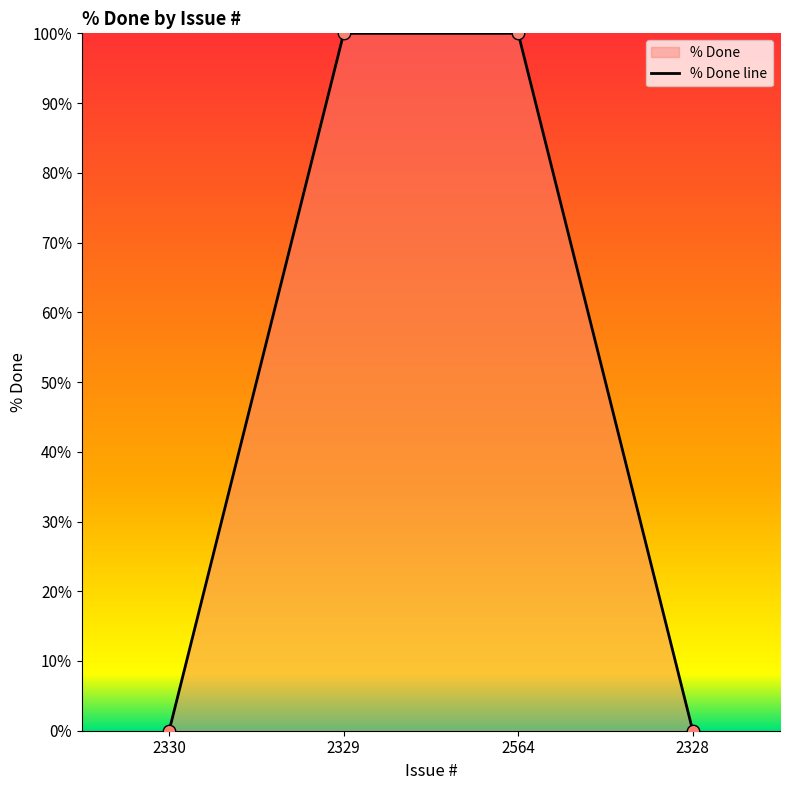

What is the change in value from 2330 to 2329?

+100